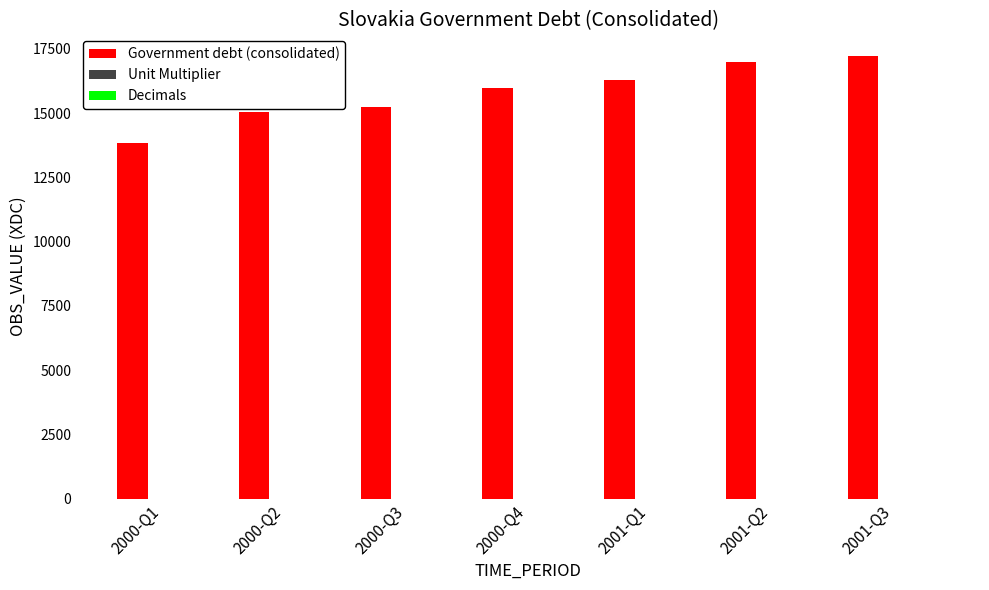

Which series has the largest total across all categories?

Government debt (consolidated)